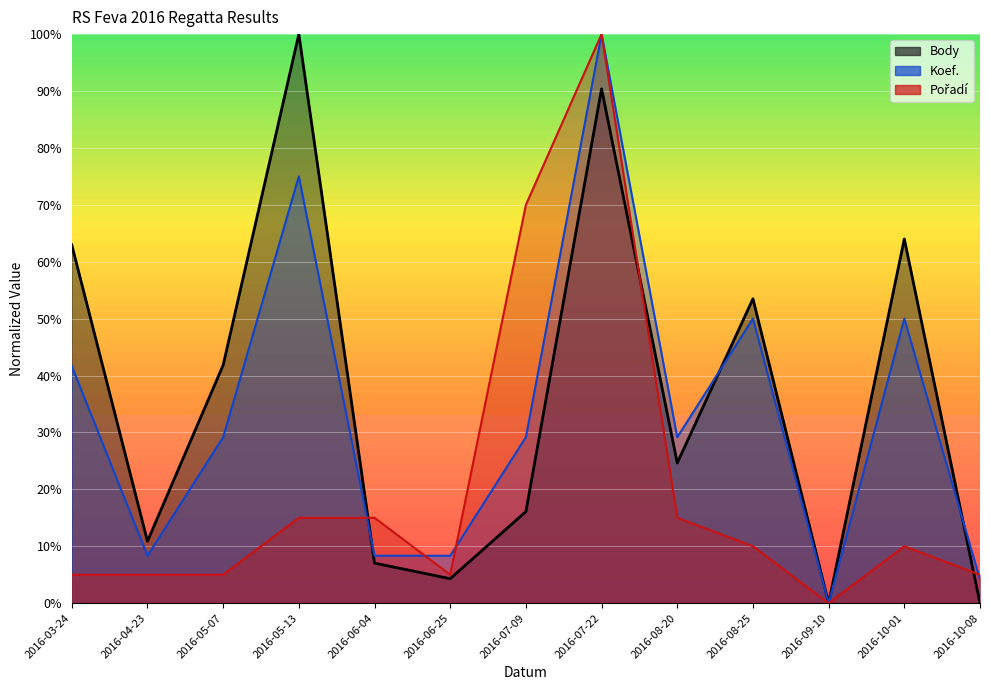

Rank the series at 2016-06-04 from highest to lowest value.

Pořadí, Koef., Body